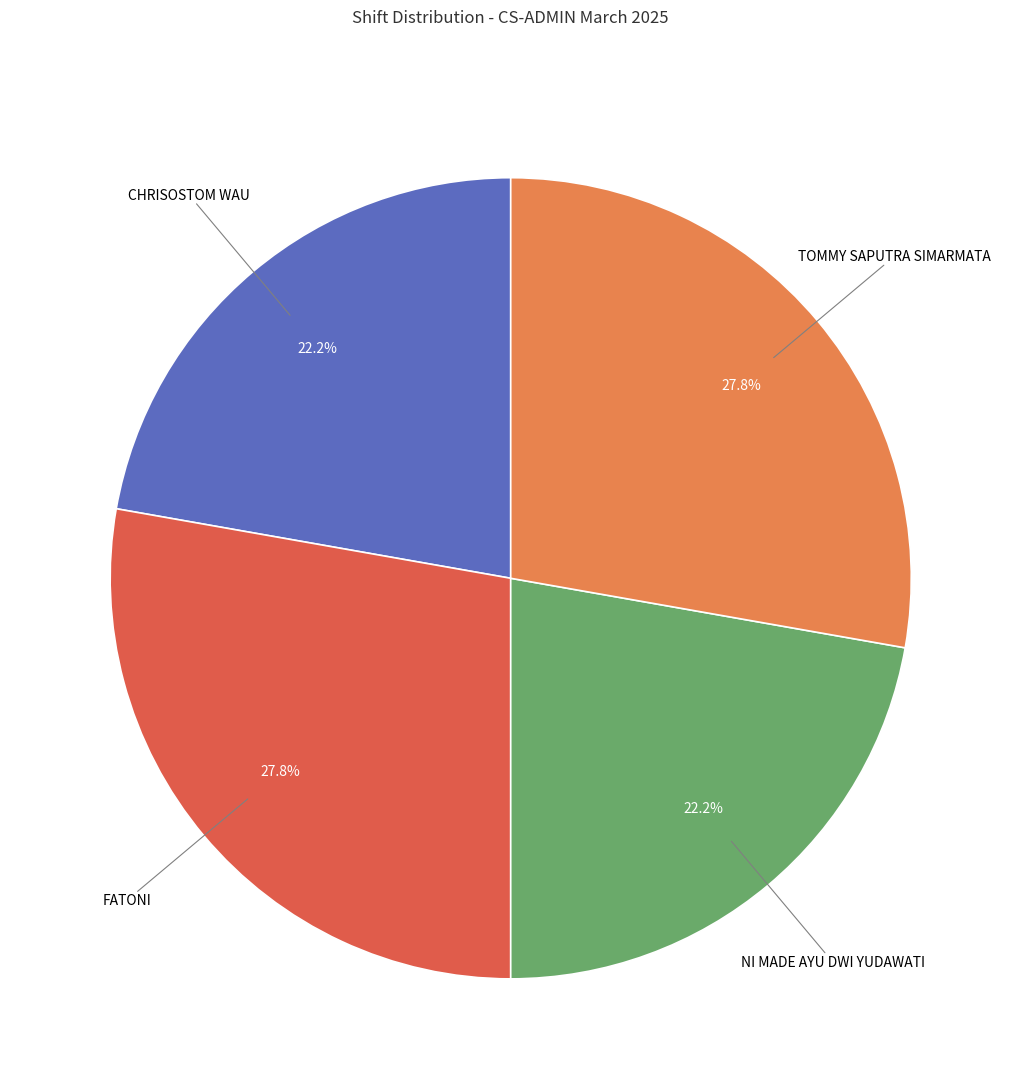

What percentage do FATONI and TOMMY SAPUTRA SIMARMATA together represent?

55.6%